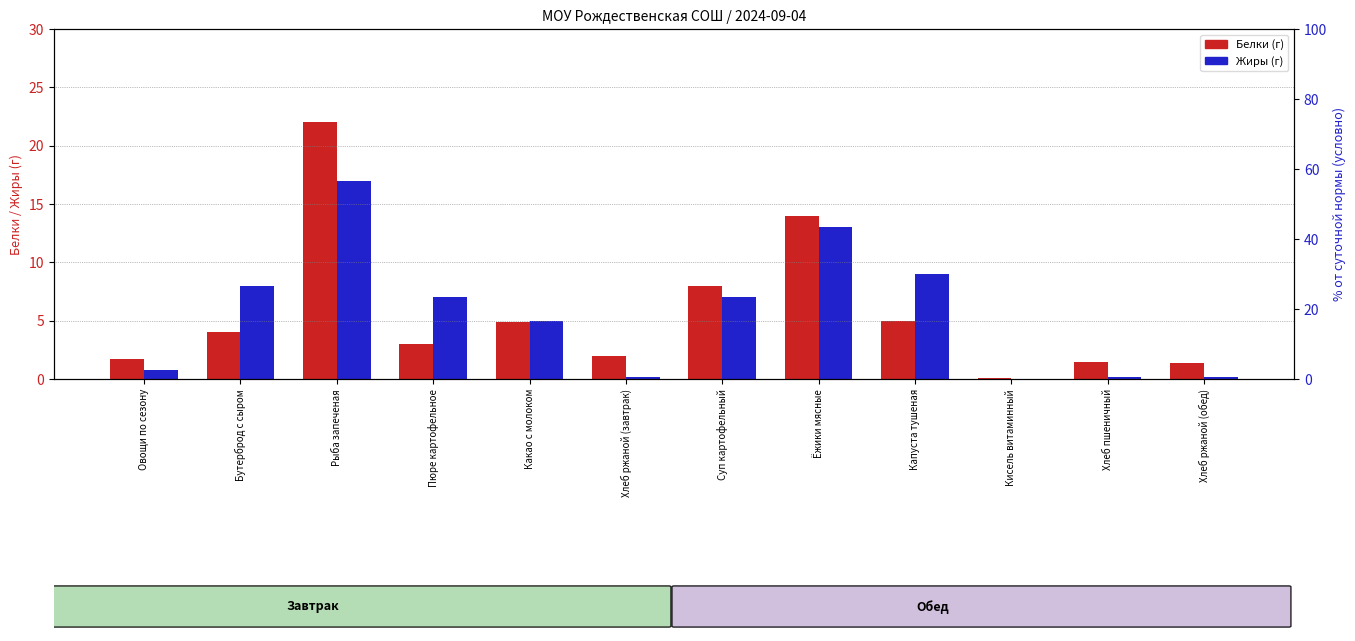

True or false: Белки has a value of 0.3 at Хлеб пшеничный.

False